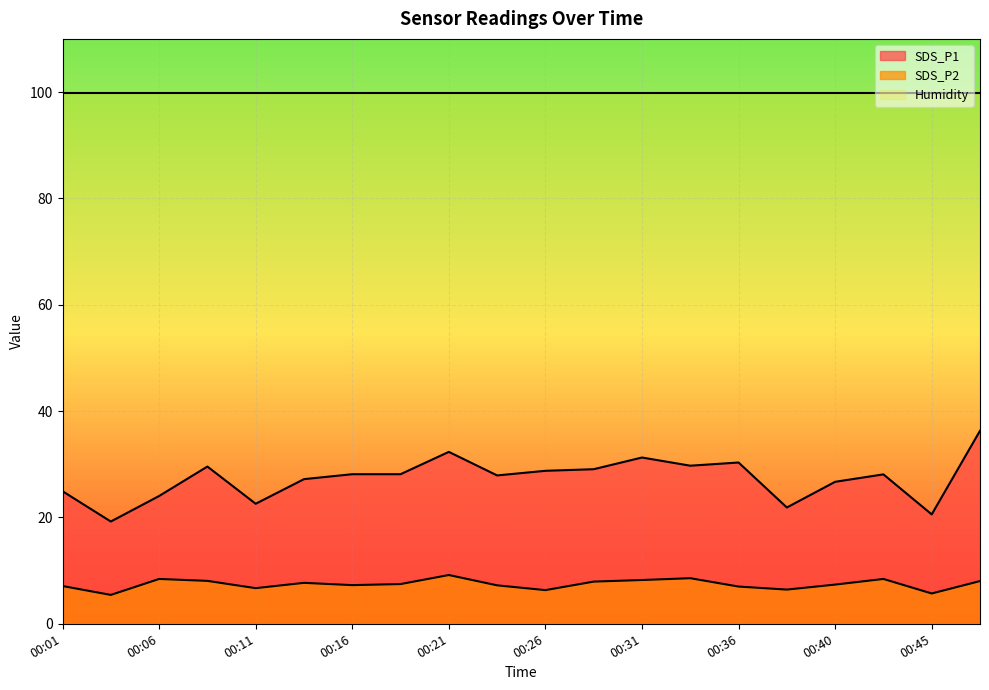

Rank the categories by SDS_P1 value from lowest to highest.

00:04, 00:45, 00:38, 00:11, 00:06, 00:01, 00:40, 00:13, 00:23, 00:43, 00:16, 00:18, 00:26, 00:28, 00:09, 00:33, 00:36, 00:31, 00:21, 00:48